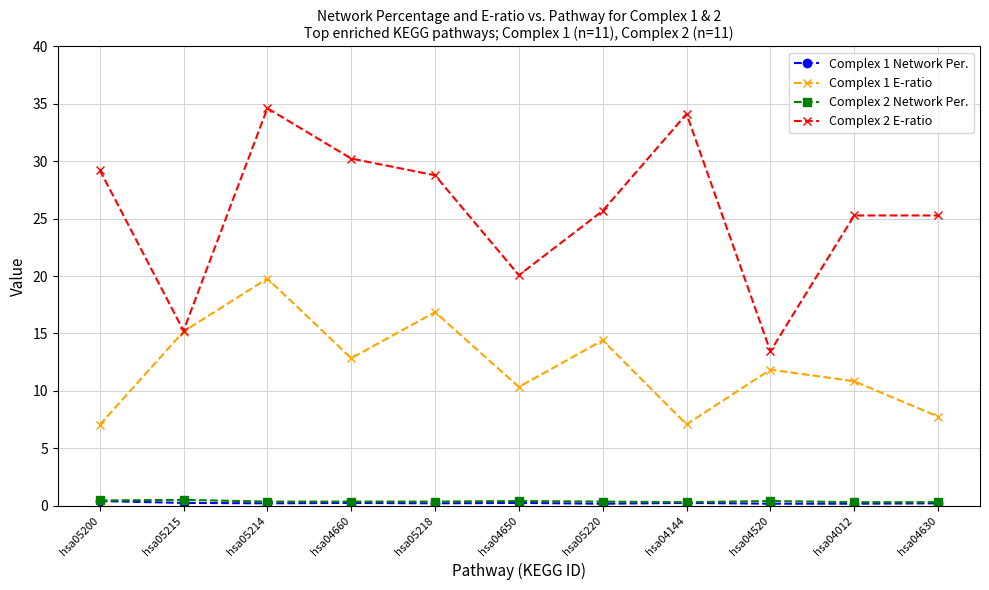

Is it true that Complex 2 E-ratio equals 25.3 at hsa04012?

True